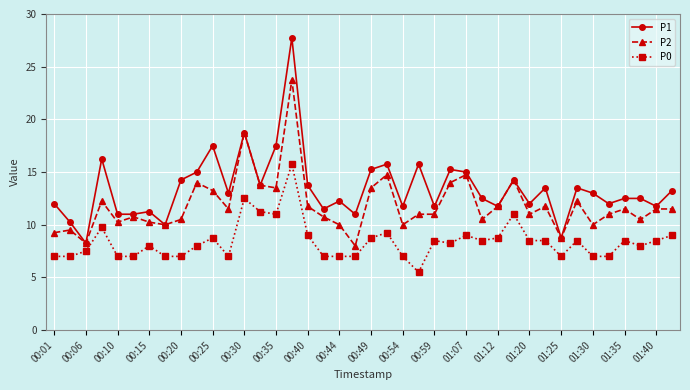

What is the minimum value for P0?

5.5